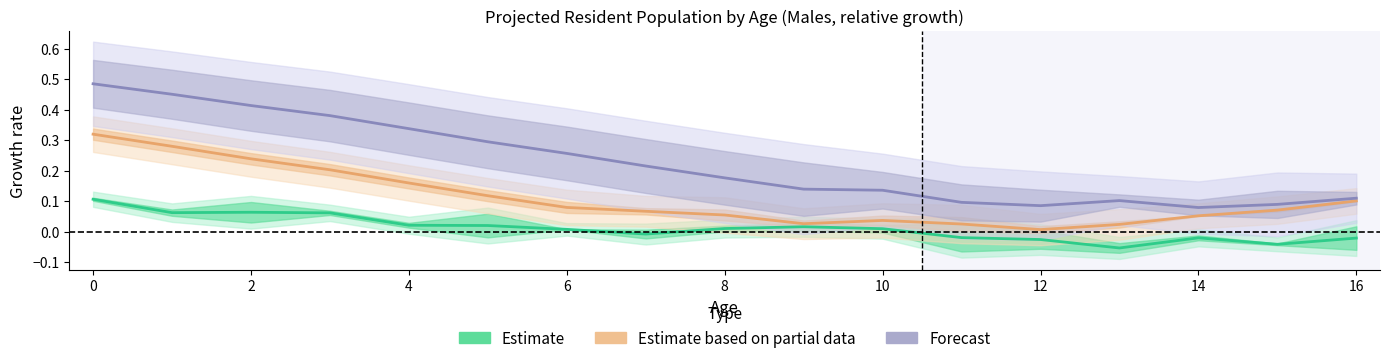

What is the minimum value shown in the chart?

-0.1